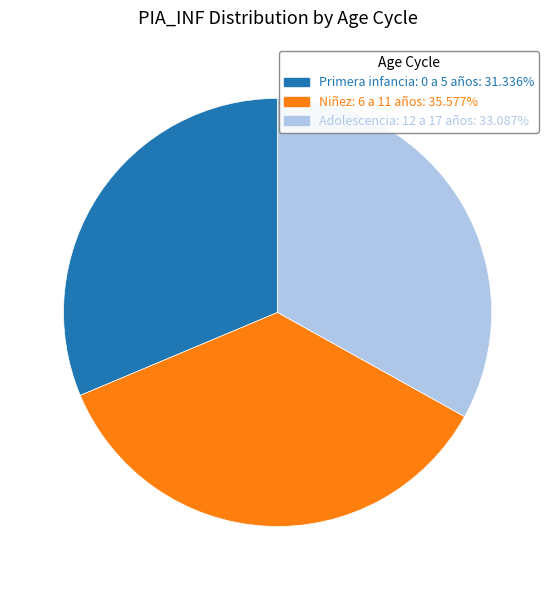

Rank the categories by value from lowest to highest.

Primera infancia: 0 a 5 años, Adolescencia: 12 a 17 años, Niñez: 6 a 11 años